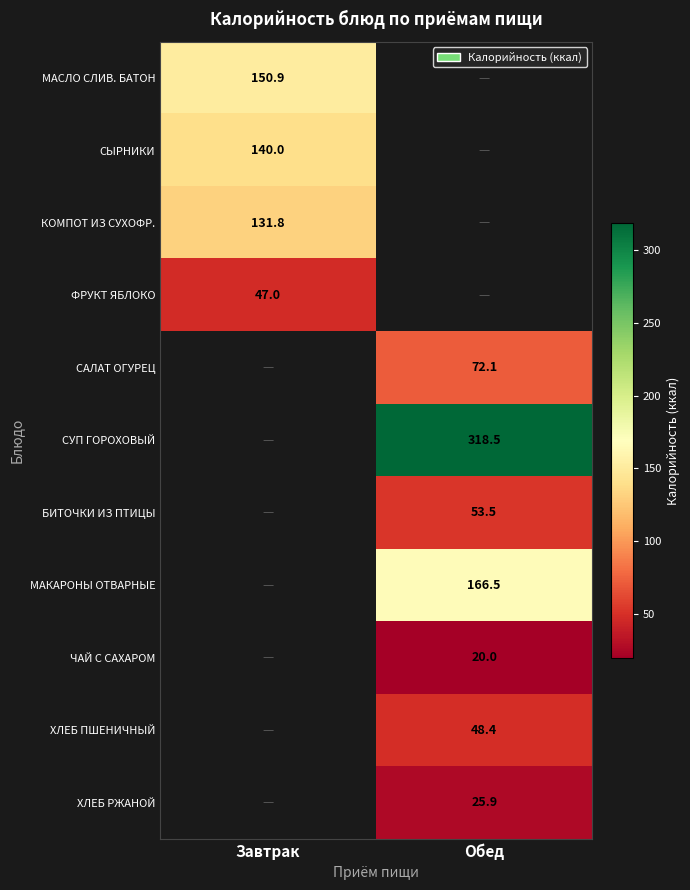

The value of ЧАЙ С САХАРОМ at Обед is 20.0. True or false?

True